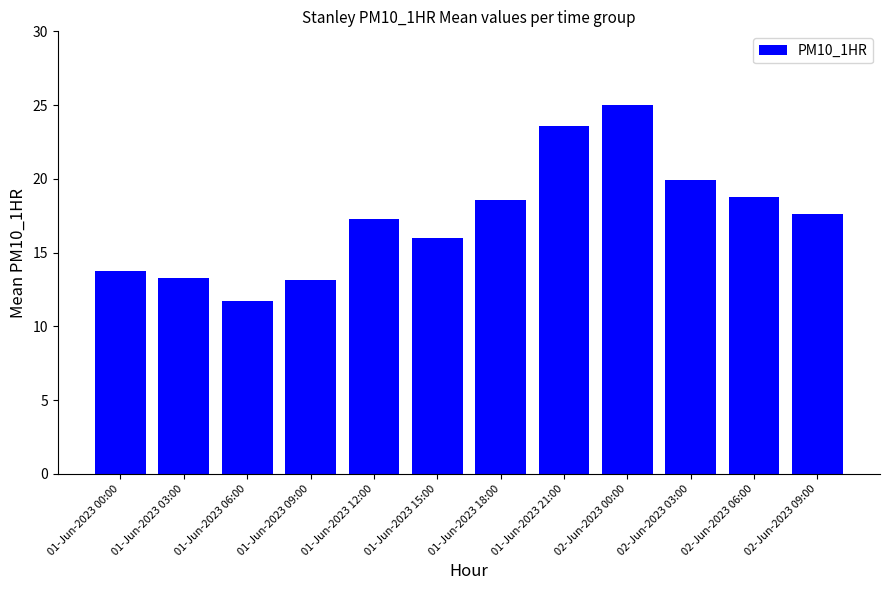

What is the minimum value shown in the chart?

11.7